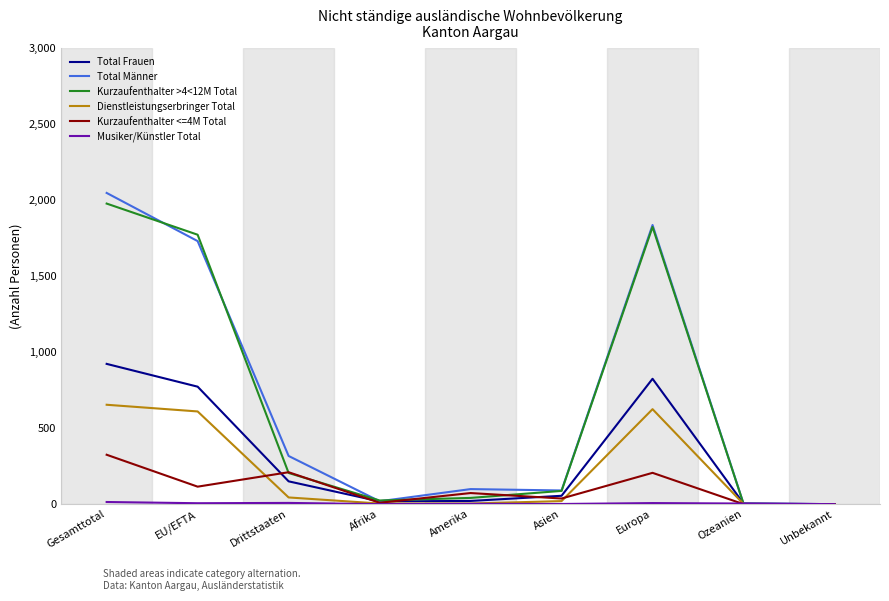

Is this an area chart (filled region under the line)?

No